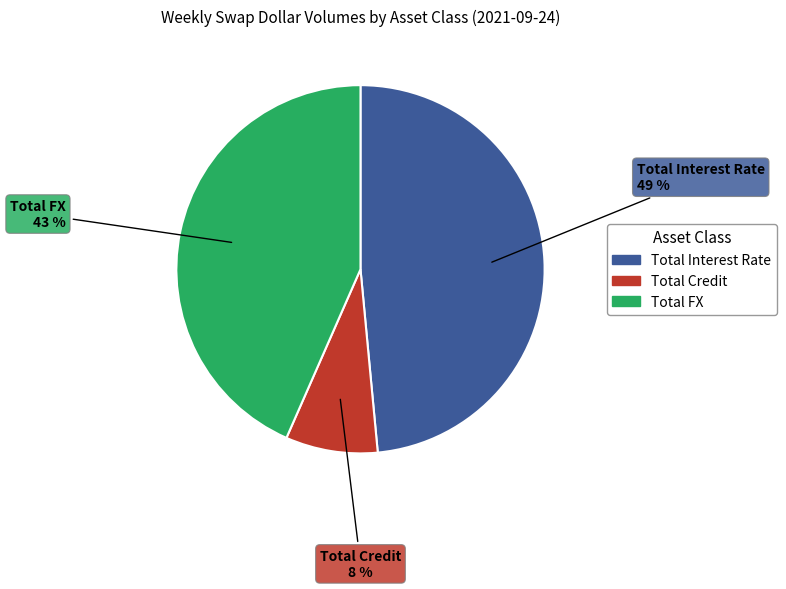

Which slice is the largest?

Total Interest Rate